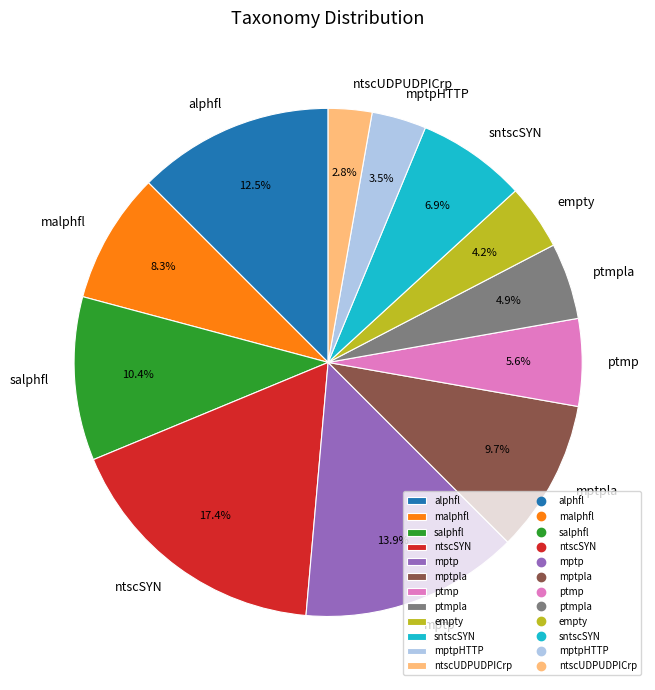

Count the number of slices in the pie.

12